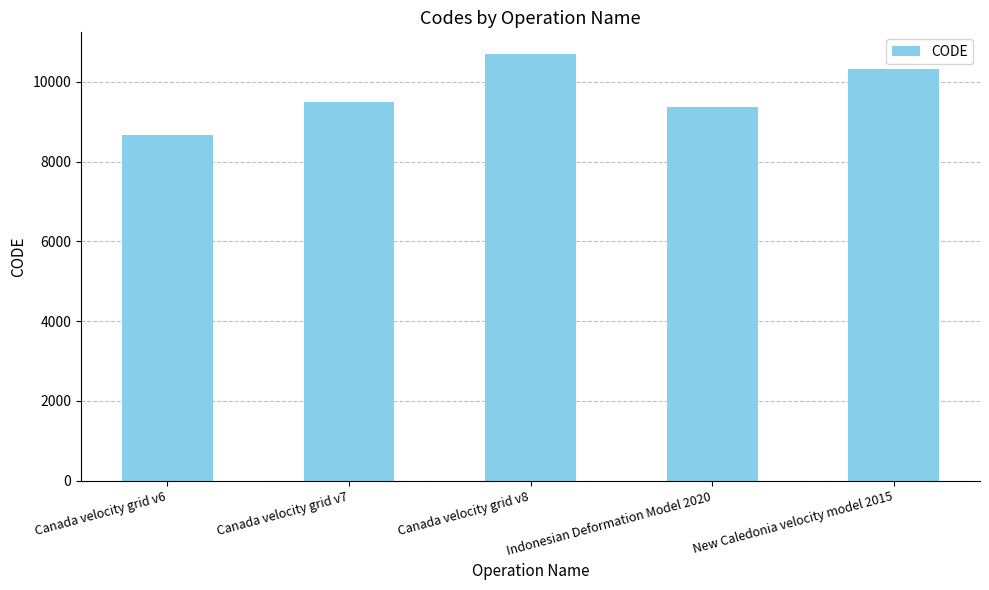

Are the bars horizontal?

No